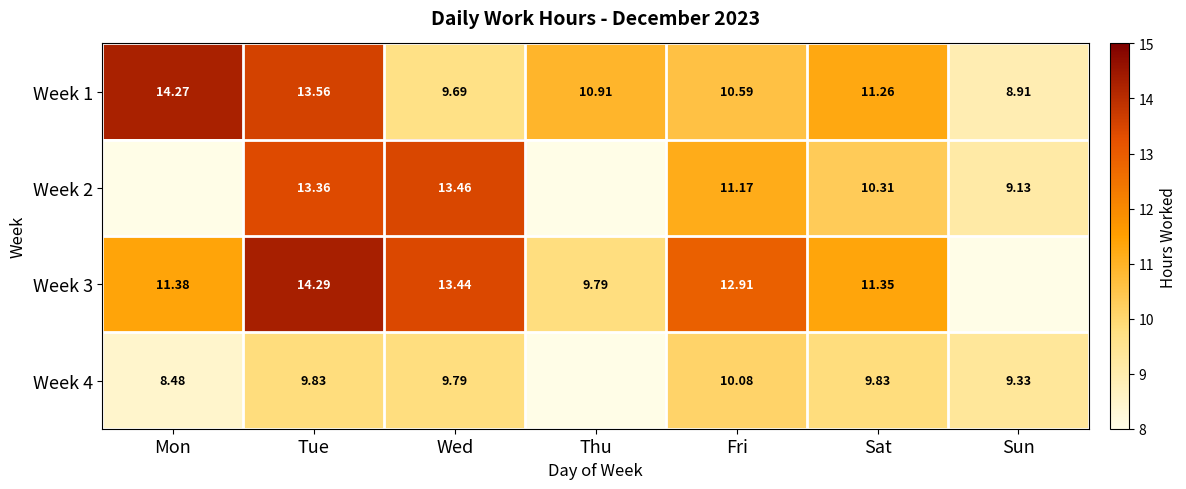

Between Mon and Fri, which series saw the biggest shift?

Week 2